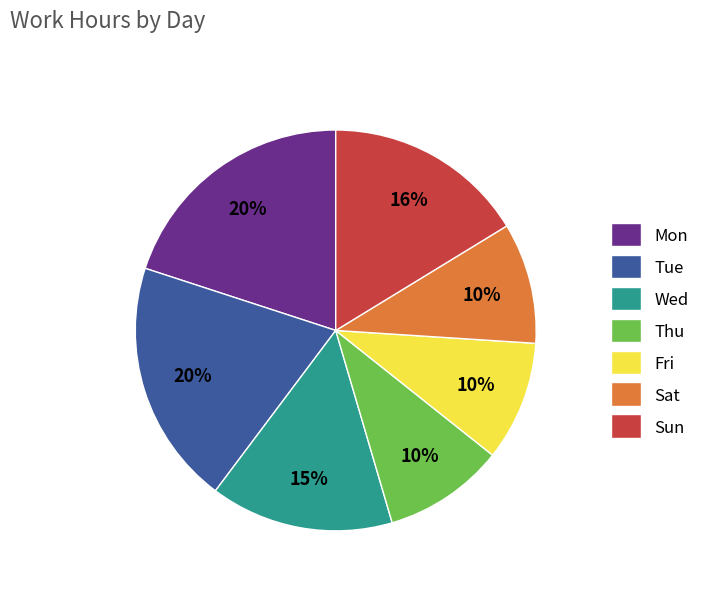

How many segments does this pie chart have?

7